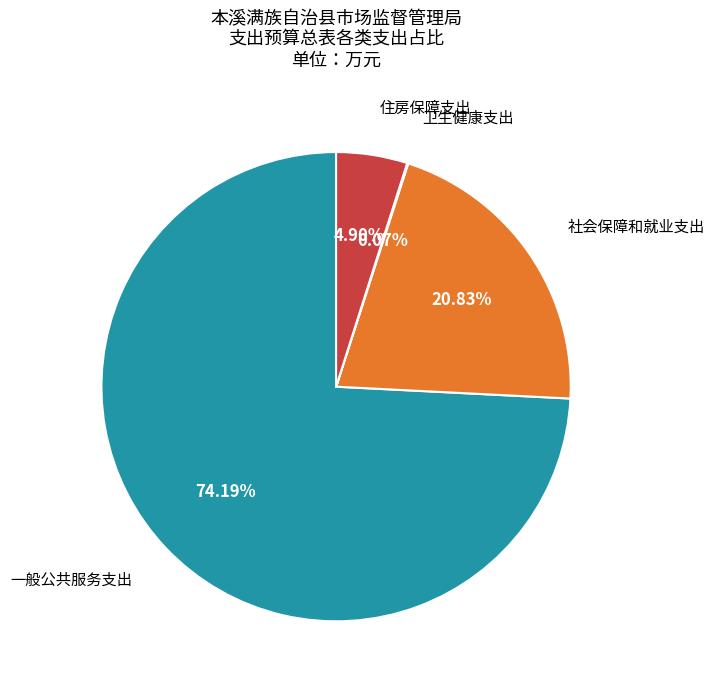

To the nearest percent, what is the difference between the largest and smallest slice percentages?

74%